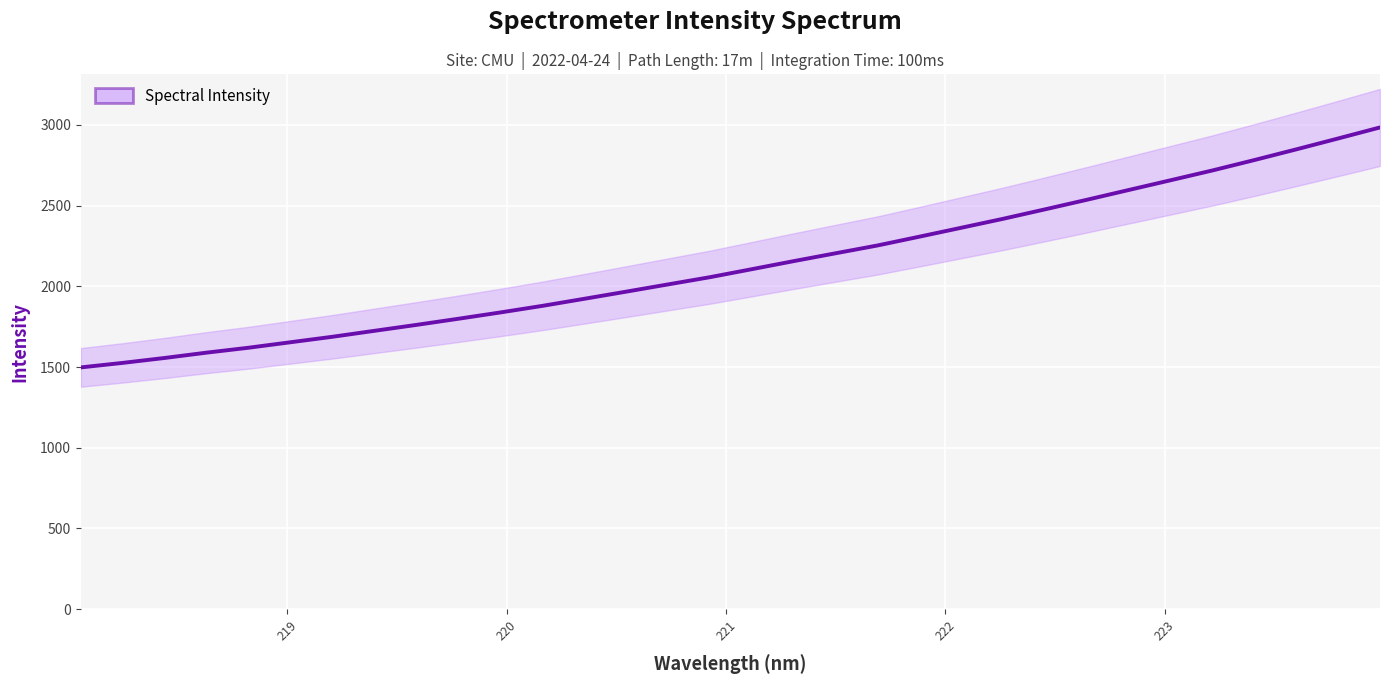

What is the smallest value displayed?

1497.9